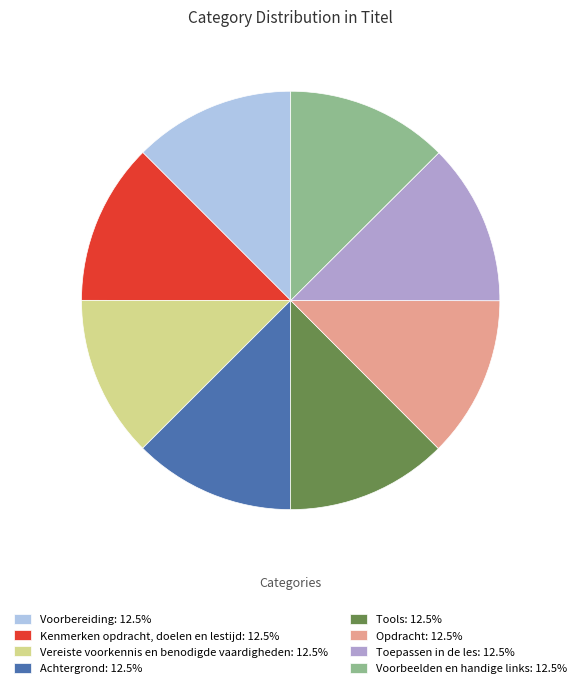

Is the sum of Achtergrond: 12.5% and Voorbeelden en handige links: 12.5% greater than half?

No